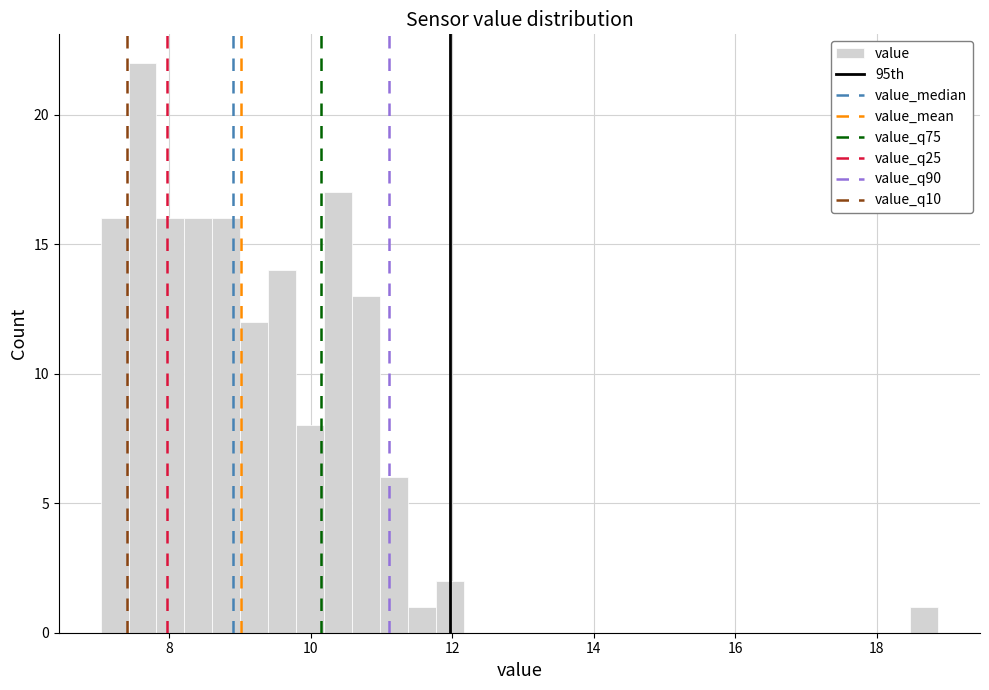

Read against the x-axis, roughly where is the centre of the tallest bar?

7.6